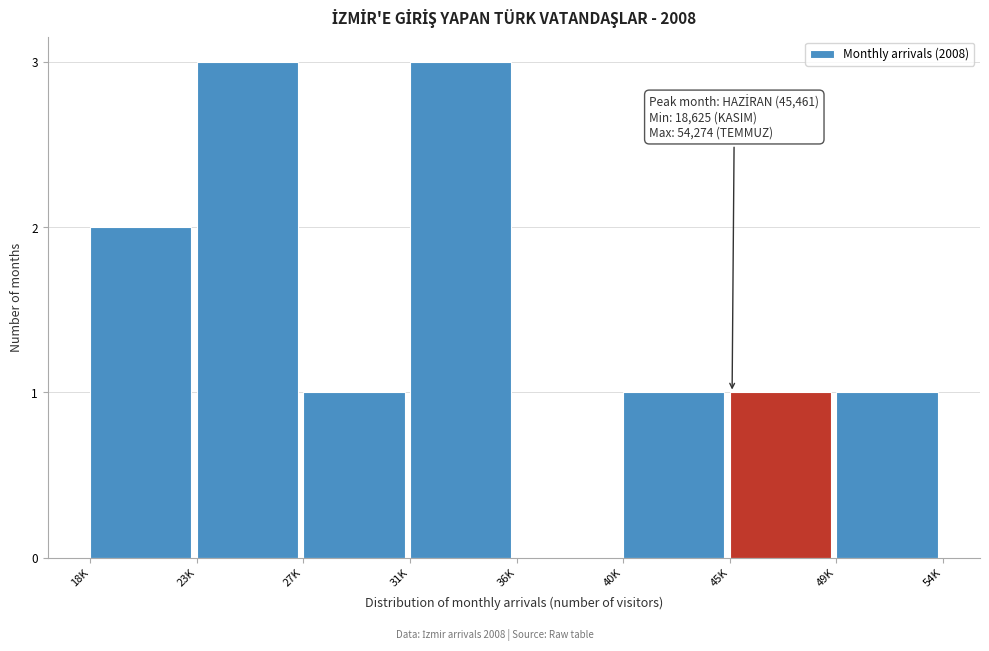

Reading left to right, list all the values displayed in this chart.

18K=2	23K=3	27K=1	31K=3	36K=0	40K=1	45K=1	49K=1